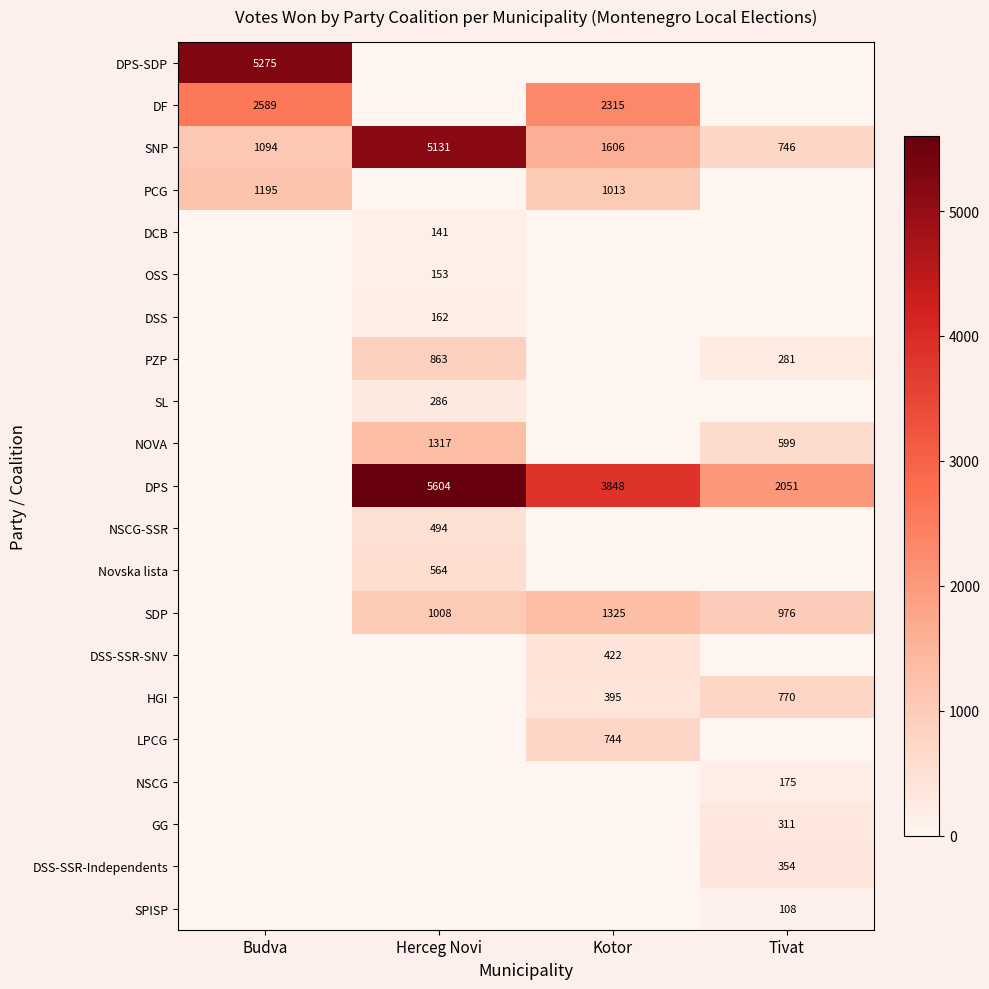

The HGI series shows 663 at Kotor. True or false?

False